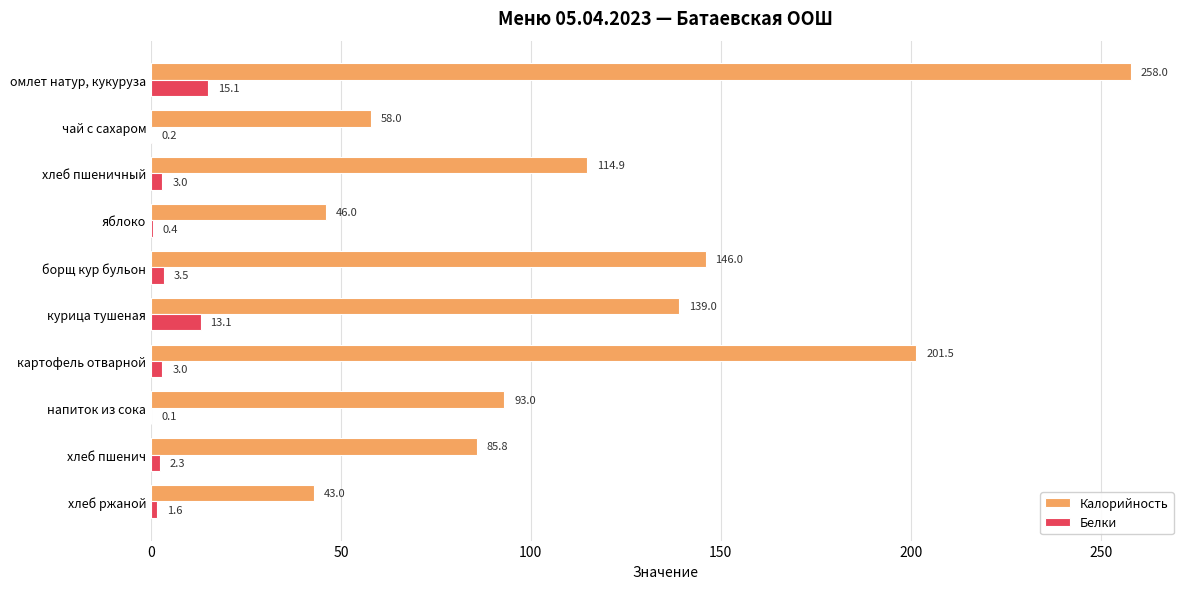

What is the sum of the Калорийность values at борщ кур бульон and хлеб пшеничный?

260.9